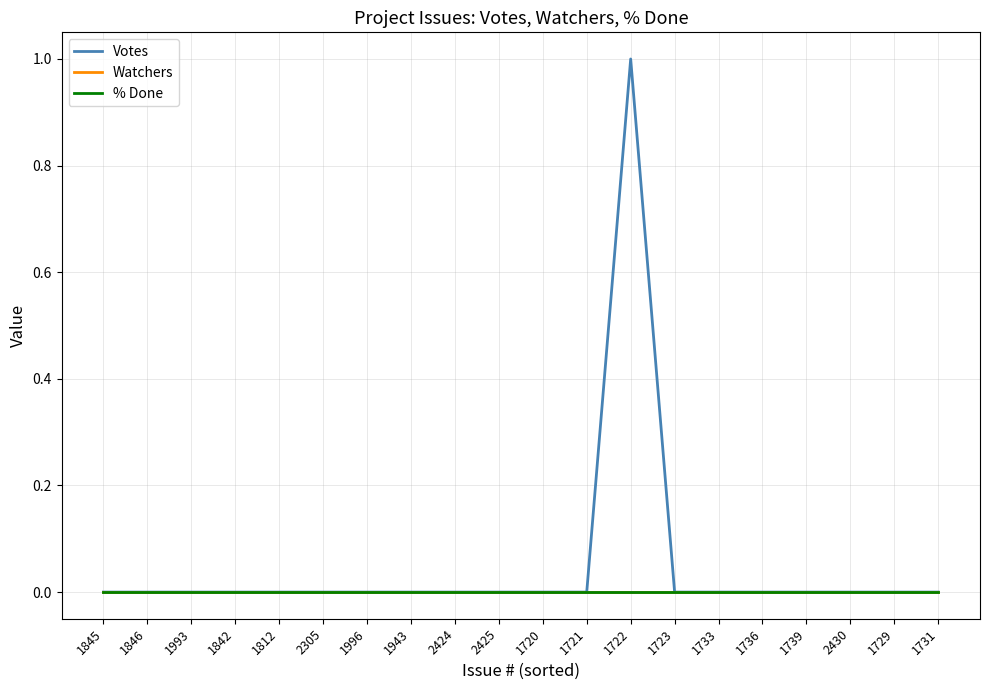

Which category has the lowest value across all series?

1845